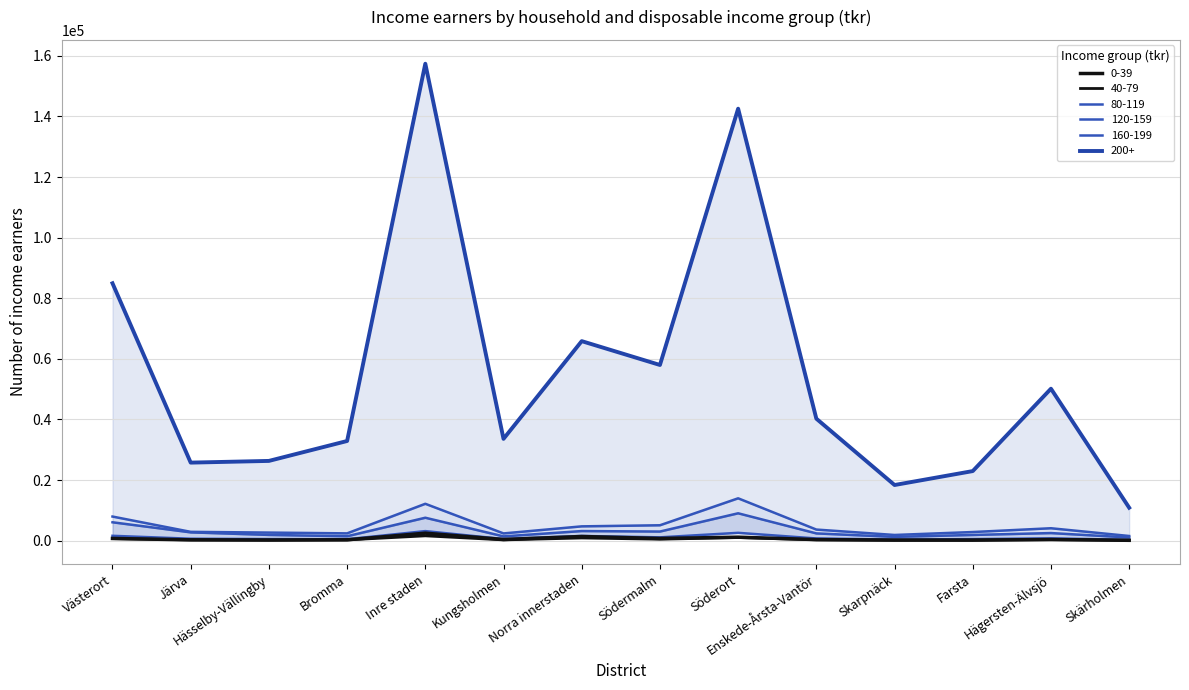

True or false: 200+ and 120-159 intersect in this chart.

False